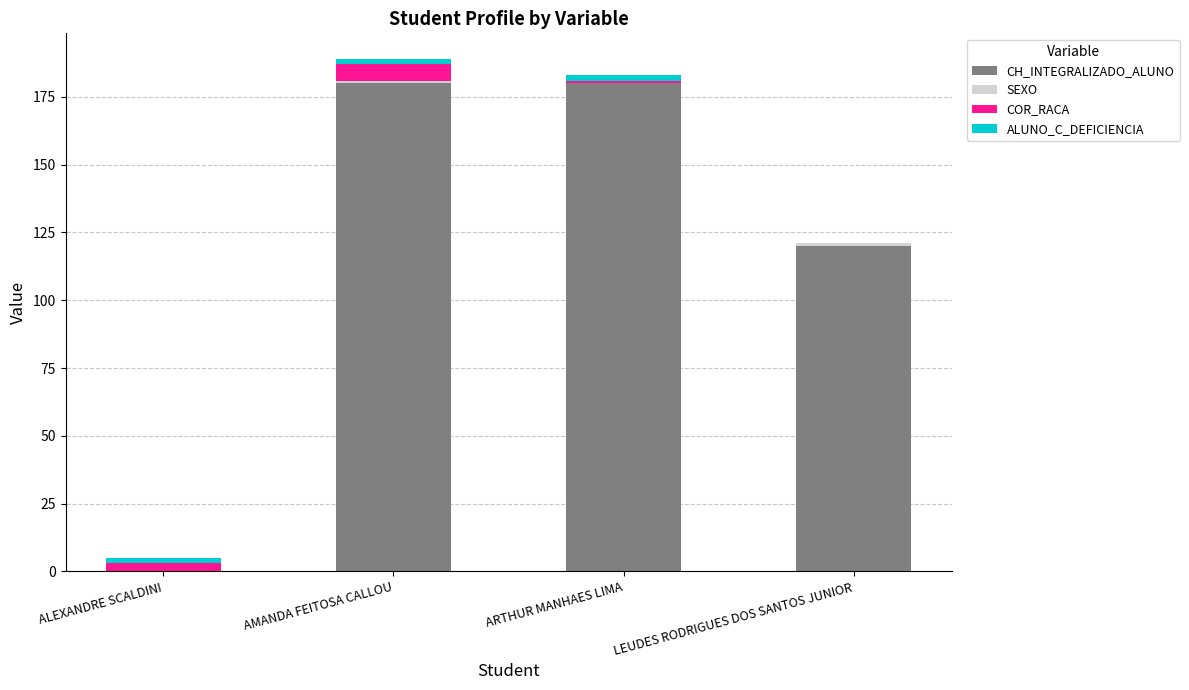

What is the highest value of the CH_INTEGRALIZADO_ALUNO series?

180